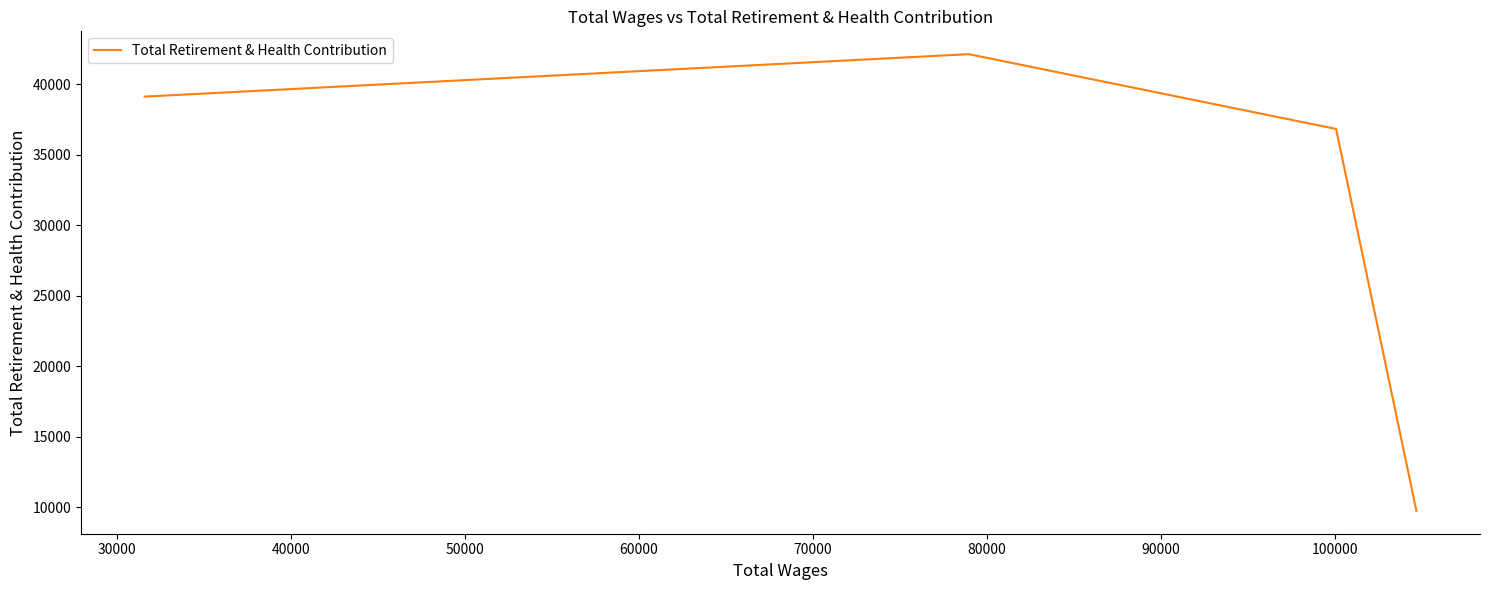

What is the average value?

31954